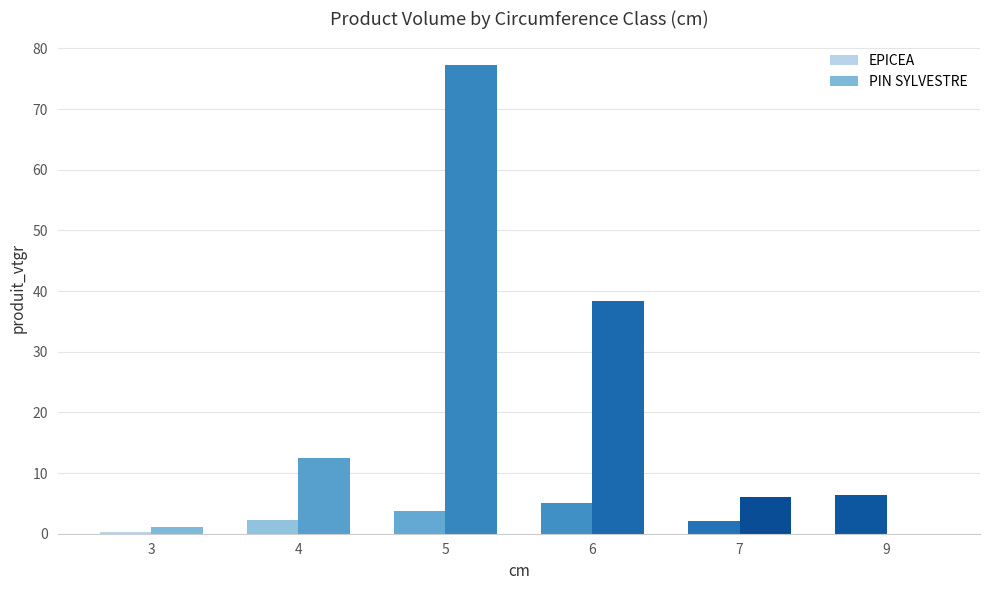

Between 5 and 7, which series saw the biggest shift?

PIN SYLVESTRE